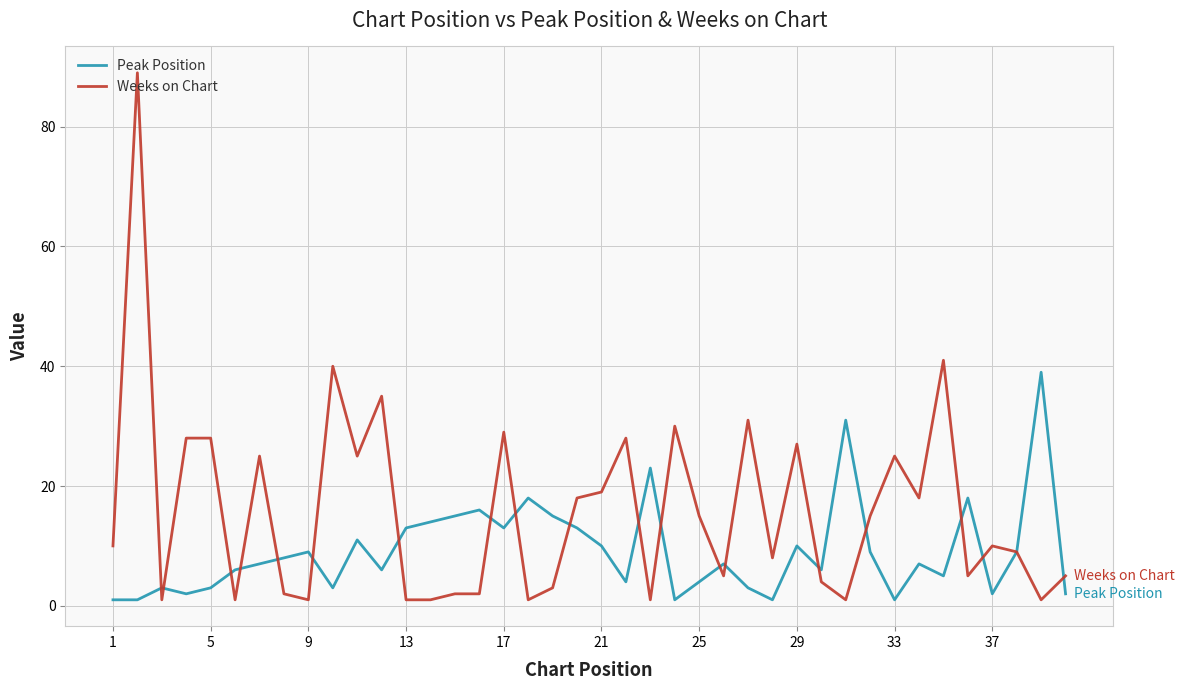

Reading left to right, extract all data points from this chart.

Peak Position: 1	1	3	2	3	6	7	8	9	3	11	6	13	14	15	16	13	18	15	13	10	4	23	1	4	7	3	1	10	6	31	9	1	7	5	18	2	9	39	2
Weeks on Chart: 10	89	1	28	28	1	25	2	1	40	25	35	1	1	2	2	29	1	3	18	19	28	1	30	15	5	31	8	27	4	1	15	25	18	41	5	10	9	1	5